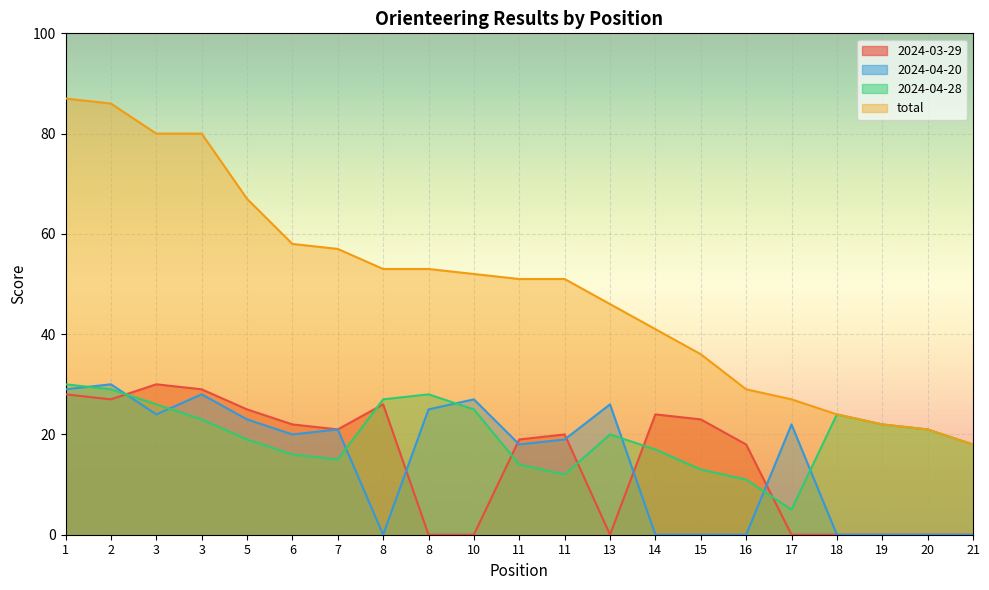

At how many categories does at least one series exceed 37?

14